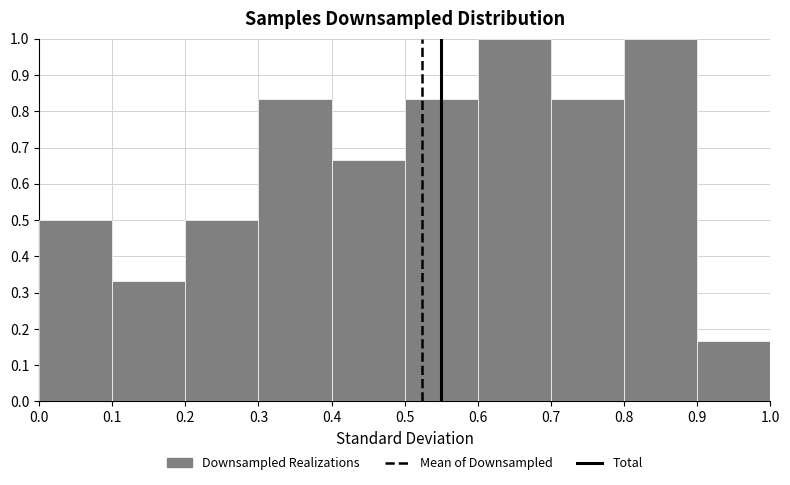

Reading left to right, transcribe this chart: for each bar, give the range it covers on the x-axis and its height. The values are not printed on the chart, so give them approximately, as read against the axis.

0.0 to 0.1: 0.50
0.1 to 0.2: 0.33
0.2 to 0.3: 0.50
0.3 to 0.4: 0.83
0.4 to 0.5: 0.67
0.5 to 0.6: 0.83
0.6 to 0.7: 1.00
0.7 to 0.8: 0.83
0.8 to 0.9: 1.00
0.9 to 1.0: 0.17